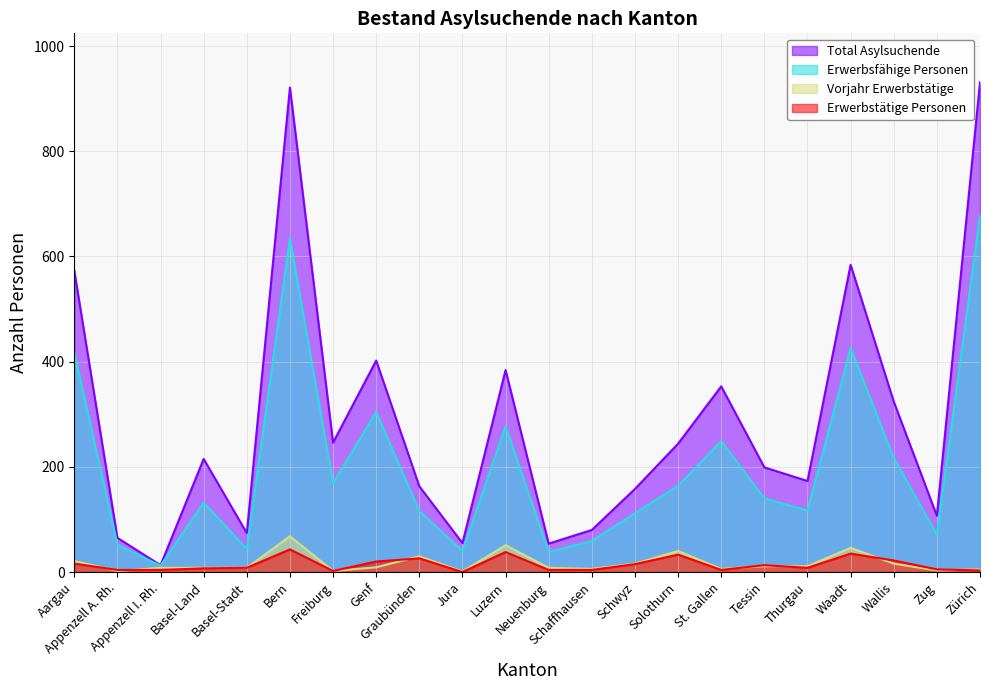

Read the Erwerbstätige Personen value at Graubünden, to the nearest 10.

30